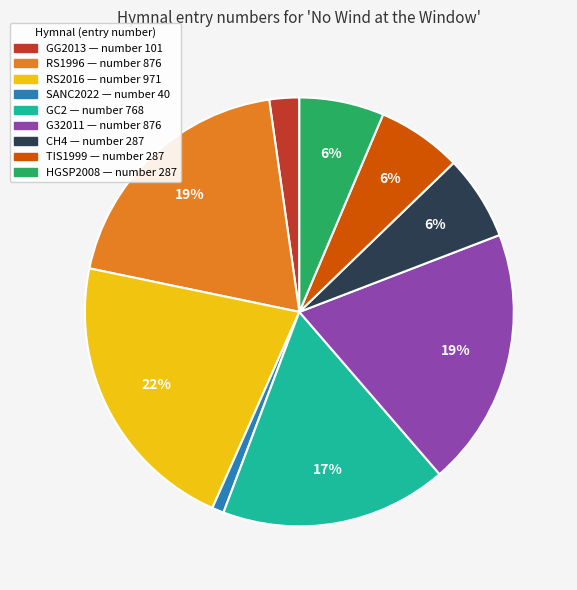

To the nearest percent, what is the difference between the largest and smallest slice percentages?

21%